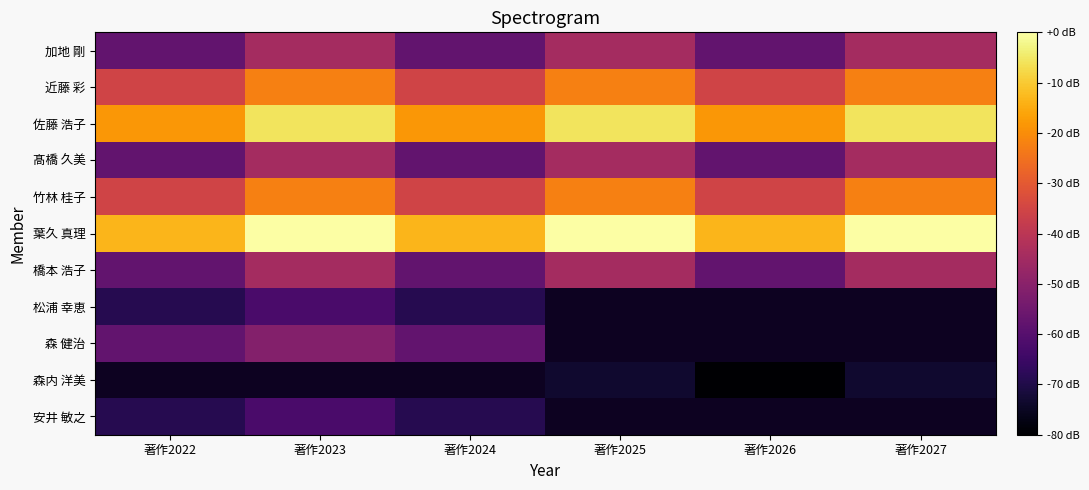

Is the value of 森 健治 at 著作2022 greater than the value of 森内 洋美 at 著作2027?

Yes